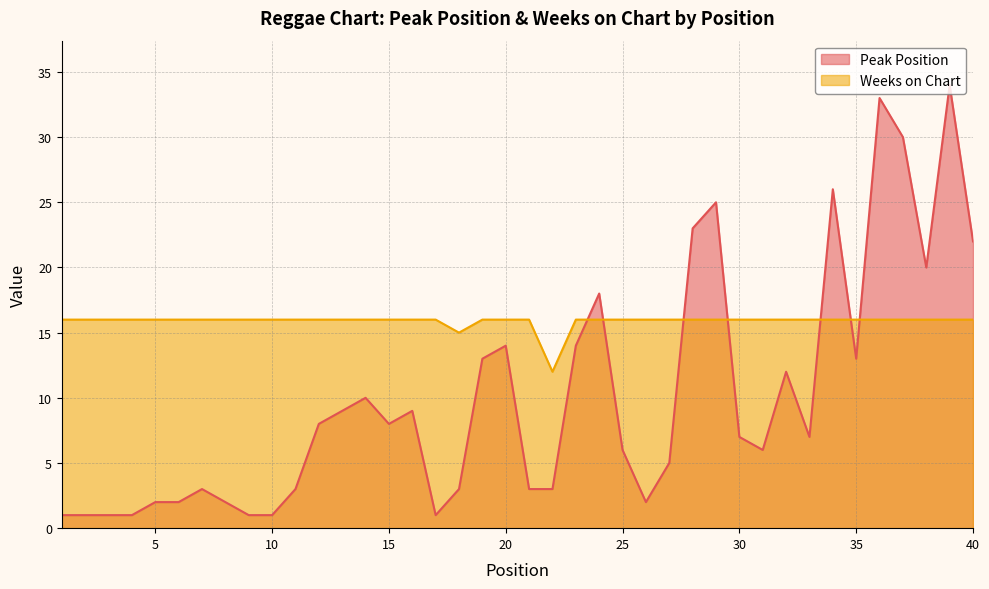

Which category has the highest value in the Weeks on Chart series?

1